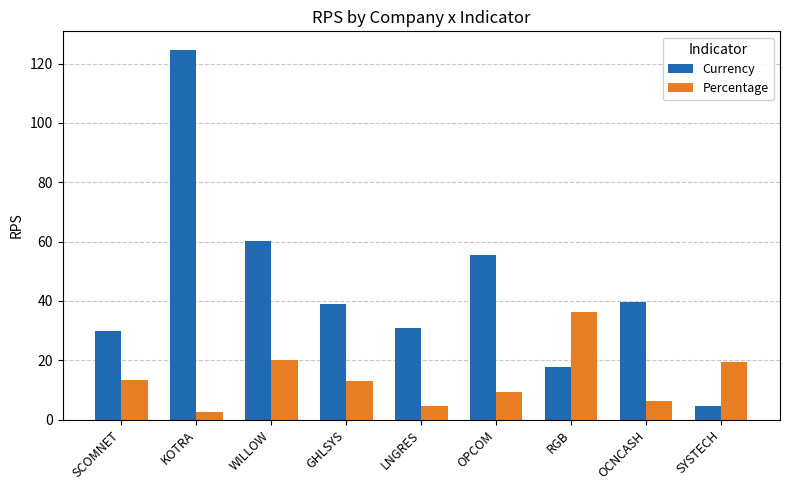

Which series has the largest range (max minus min)?

Currency